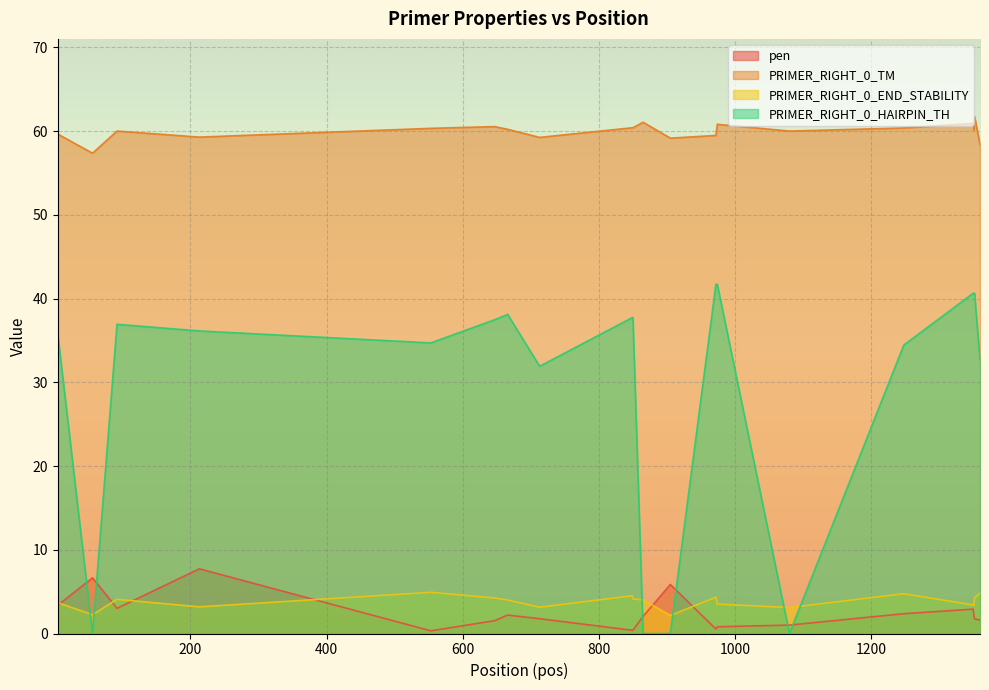

How many values in the pen series exceed 2?

10